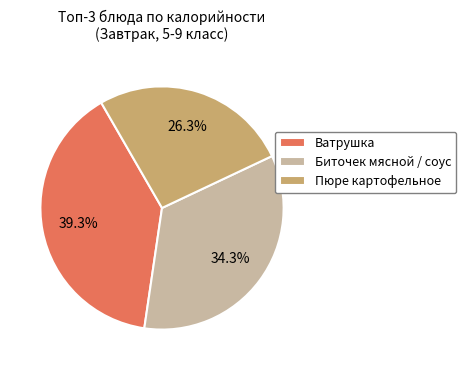

Does Пюре картофельное account for over 50% of the chart?

No